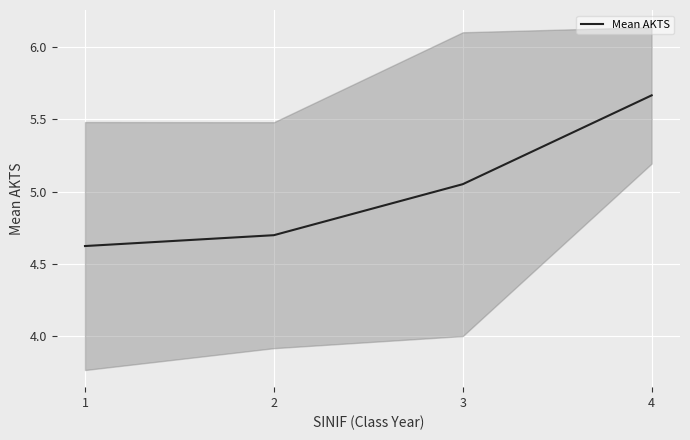

The chart shows a value of 5.1 at 3. True or false?

True